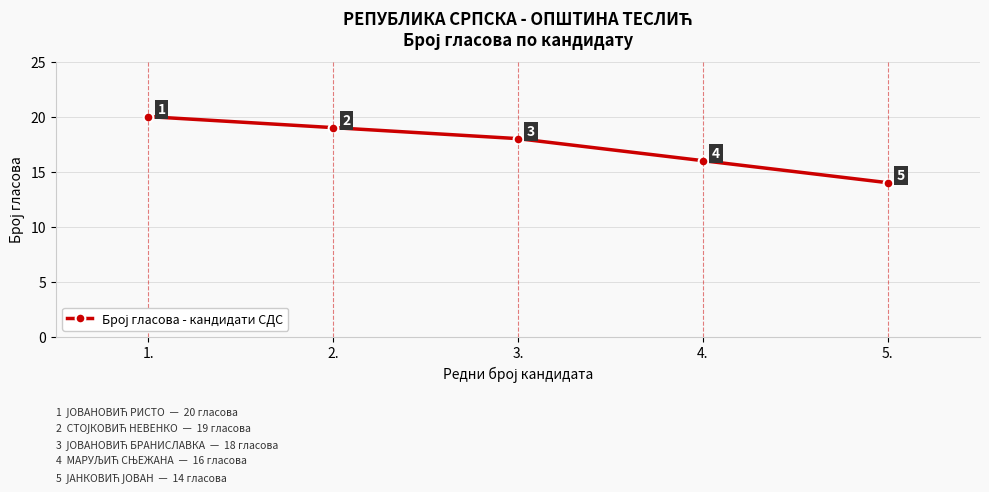

Where does the data first go above 18?

1.